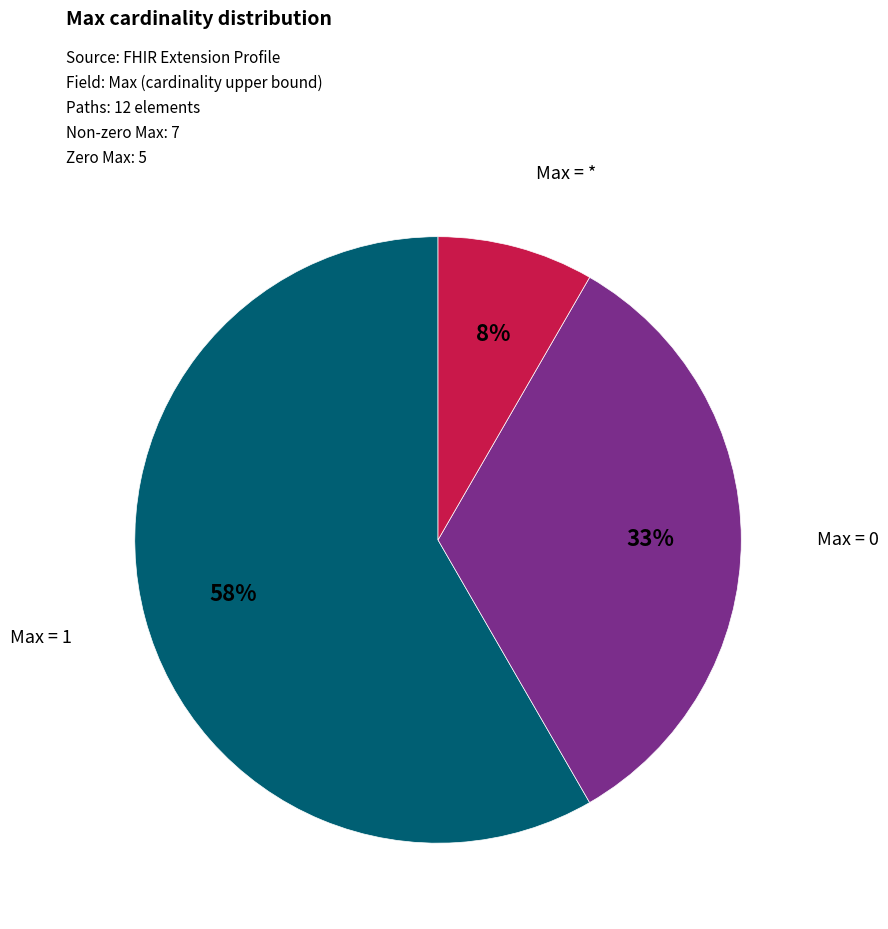

Is there any slice that represents more than half of the pie?

Yes